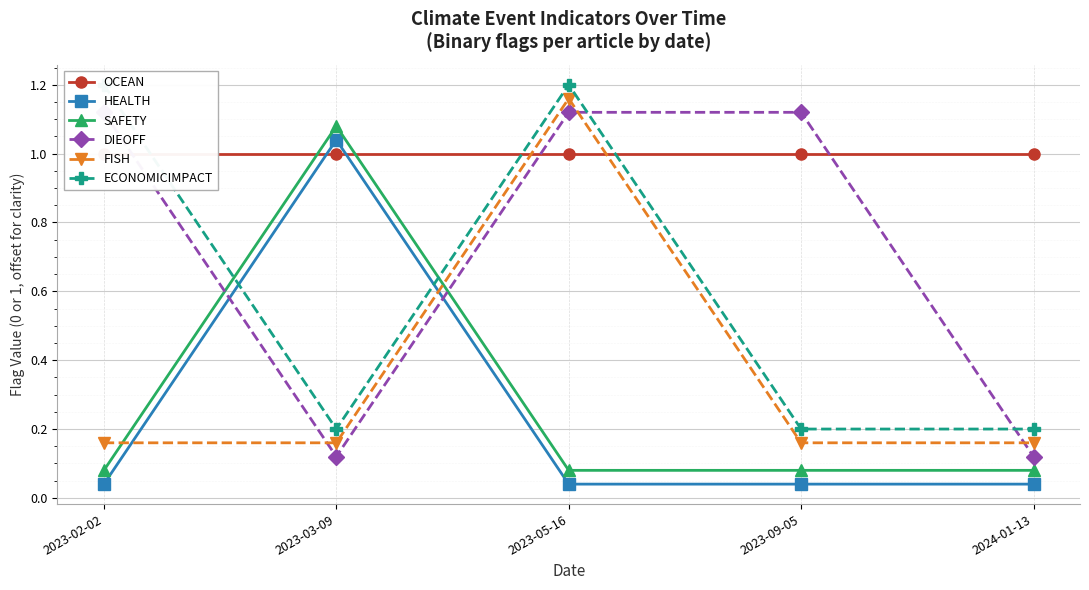

Which category has the lowest value in the HEALTH series?

2023-02-02